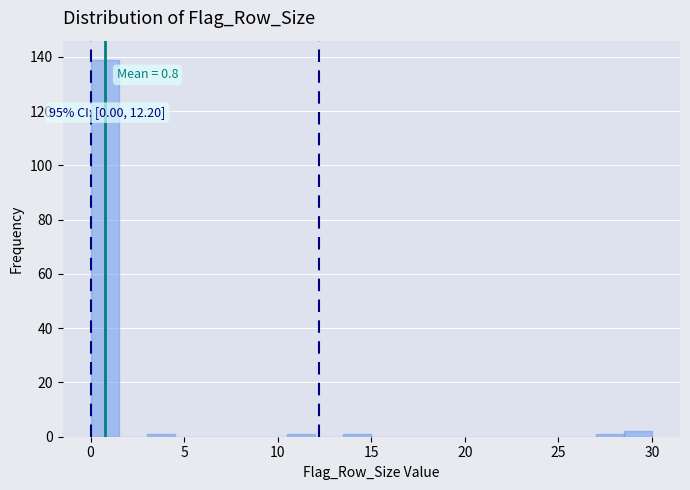

Around what value on the x-axis is the tallest bar? Give the approximate position of its centre, as read against the axis.

1.0